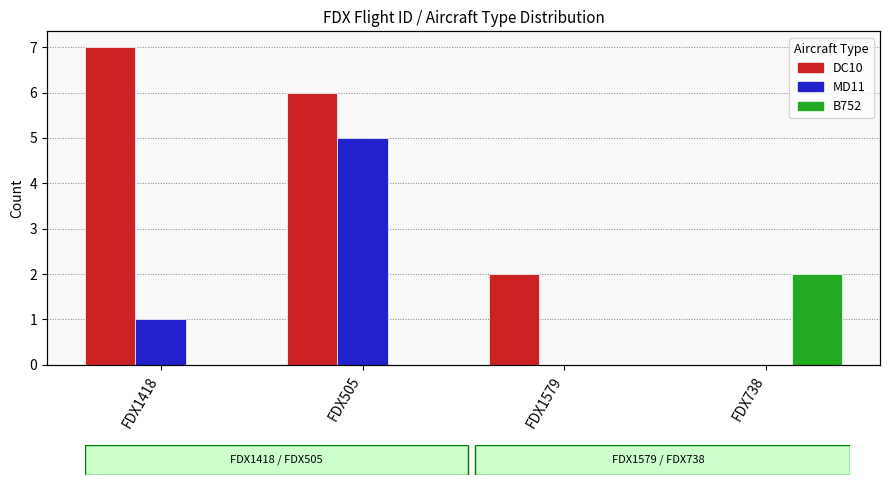

Count the number of categories in the chart.

4